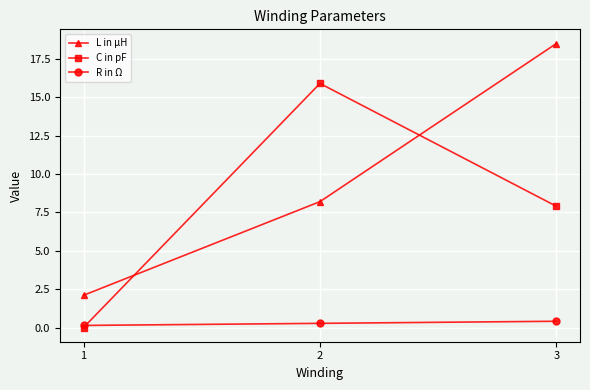

Is the value of R in Ω at 3 greater than the value of C in pF at 1?

Yes